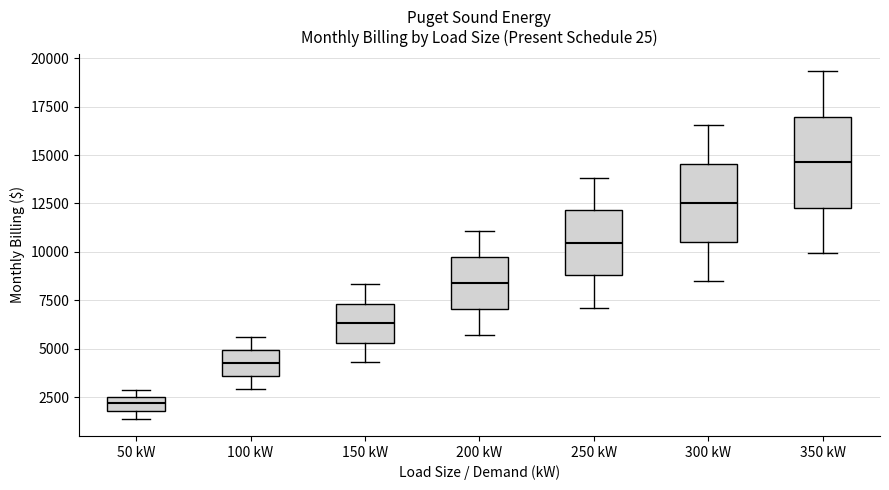

Where is the upper edge of the box for 50 kW on the y-axis? The values are not printed on the chart, so give them approximately, as read against the axis.

2500